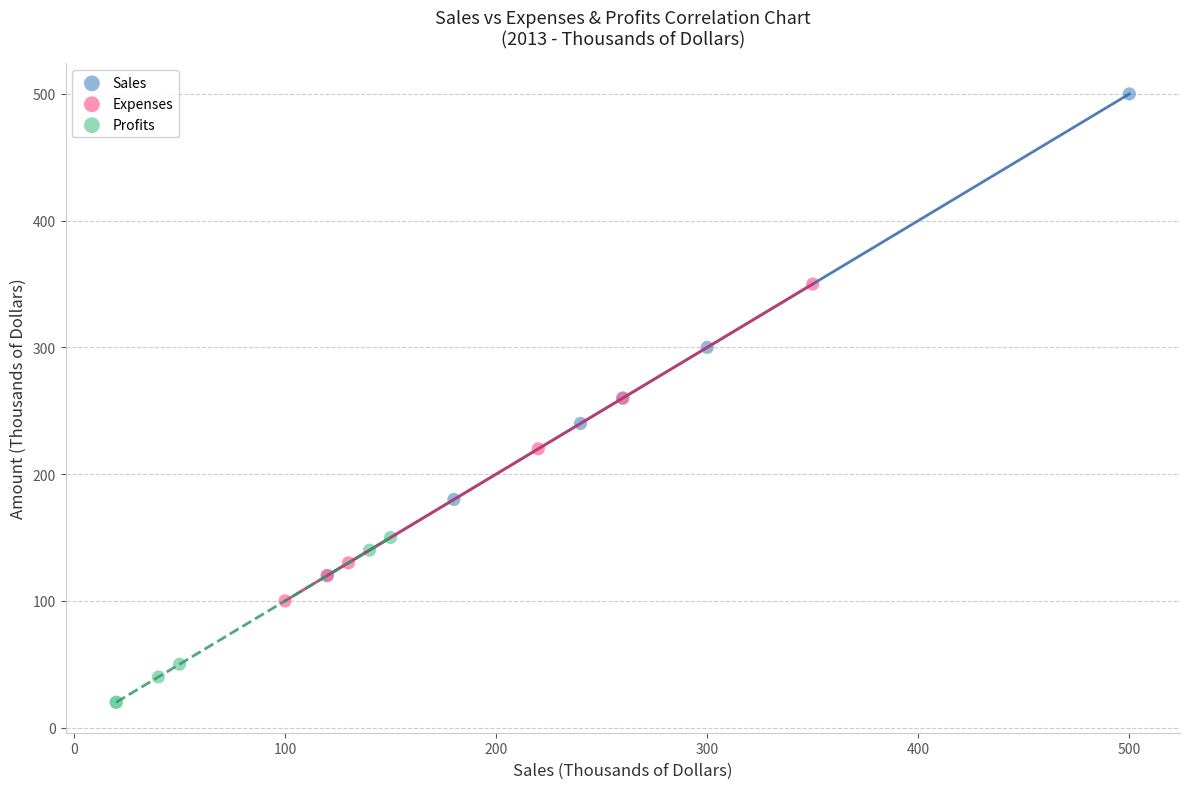

Which series reaches the maximum Y coordinate?

Sales